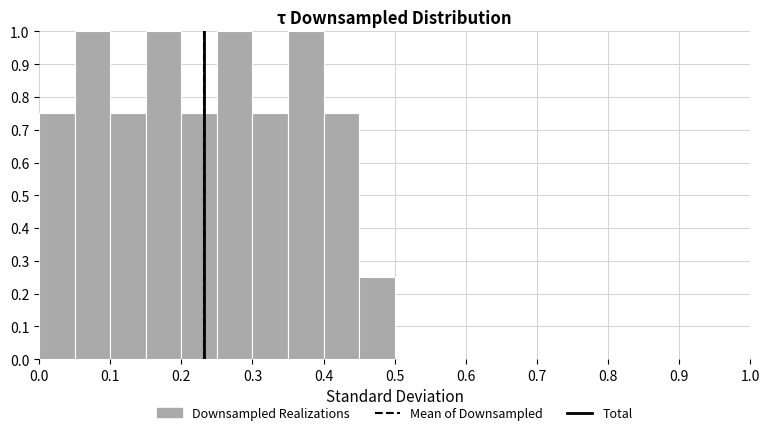

How tall is the bar that spans 0.25 to 0.30 on the x-axis? The values are not printed on the chart, so give them approximately, as read against the axis.

1.00